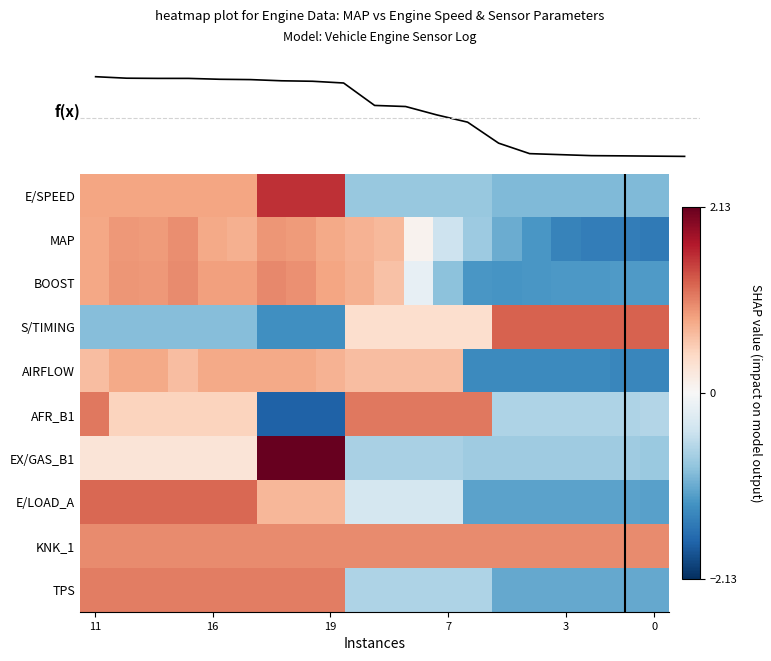

What is the lowest value of the E/SPEED series?

-0.9